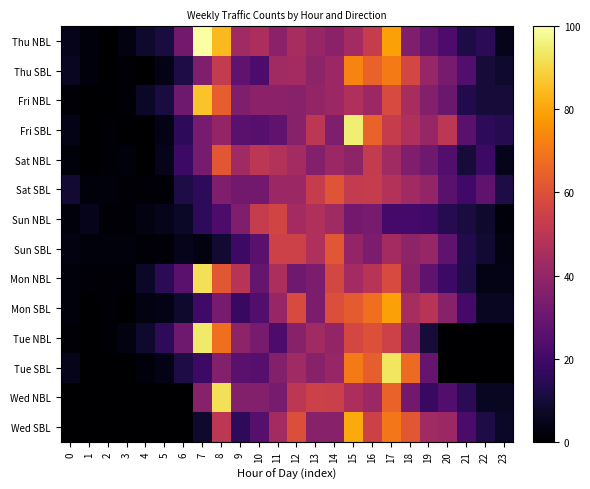

Reading left to right, transcribe all the data shown in this chart.

Thu NBL: 0=5	1=2	2=0	3=3	4=8	5=11	6=32	7=100	8=84	9=43	10=46	11=38	12=45	13=41	14=38	15=44	16=53	17=79	18=35	19=28	20=23	21=12	22=15	23=5
Thu SBL: 0=6	1=2	2=0	3=1	4=0	5=4	6=12	7=35	8=52	9=27	10=23	11=43	12=44	13=39	14=42	15=73	16=65	17=71	18=57	19=41	20=33	21=24	22=10	23=8
Fri NBL: 0=1	1=0	2=0	3=1	4=7	5=11	6=31	7=86	8=64	9=35	10=38	11=38	12=37	13=40	14=42	15=47	16=42	17=58	18=45	19=36	20=30	21=13	22=10	23=10
Fri SBL: 0=4	1=0	2=1	3=0	4=0	5=4	6=16	7=33	8=40	9=26	10=25	11=27	12=37	13=50	14=35	15=95	16=65	17=53	18=47	19=41	20=50	21=26	22=16	23=14
Sat NBL: 0=2	1=0	2=1	3=2	4=0	5=5	6=19	7=33	8=62	9=43	10=50	11=48	12=44	13=36	14=42	15=39	16=52	17=43	18=35	19=31	20=24	21=10	22=19	23=5
Sat SBL: 0=9	1=2	2=2	3=1	4=1	5=1	6=12	7=16	8=35	9=32	10=32	11=42	12=42	13=53	14=61	15=52	16=53	17=48	18=43	19=40	20=26	21=20	22=27	23=12
Sun NBL: 0=2	1=5	2=1	3=1	4=3	5=5	6=7	7=16	8=23	9=35	10=53	11=56	12=44	13=47	14=43	15=32	16=33	17=21	18=21	19=20	20=14	21=11	22=8	23=2
Sun SBL: 0=3	1=2	2=2	3=2	4=1	5=1	6=5	7=3	8=9	9=19	10=26	11=55	12=55	13=47	14=62	15=40	16=34	17=44	18=39	19=41	20=27	21=13	22=9	23=3
Mon NBL: 0=2	1=1	2=1	3=1	4=7	5=15	6=26	7=92	8=62	9=49	10=29	11=46	12=31	13=34	14=57	15=44	16=49	17=58	18=38	19=27	20=19	21=12	22=4	23=4
Mon SBL: 0=2	1=0	2=1	3=0	4=3	5=4	6=8	7=20	8=33	9=18	10=24	11=41	12=58	13=34	14=59	15=63	16=68	17=79	18=45	19=49	20=37	21=21	22=6	23=6
Tue NBL: 0=1	1=0	2=1	3=3	4=8	5=16	6=31	7=94	8=68	9=39	10=33	11=23	12=37	13=43	14=40	15=57	16=60	17=55	18=36	19=10	20=0	21=0	22=0	23=0
Tue SBL: 0=5	1=0	2=0	3=0	4=2	5=4	6=12	7=19	8=36	9=26	10=25	11=36	12=43	13=37	14=41	15=71	16=64	17=93	18=67	19=29	20=0	21=0	22=0	23=0
Wed NBL: 0=0	1=0	2=0	3=0	4=0	5=0	6=0	7=37	8=92	9=36	10=36	11=33	12=50	13=55	14=54	15=46	16=42	17=65	18=32	19=18	20=24	21=15	22=6	23=6
Wed SBL: 0=0	1=0	2=0	3=0	4=0	5=0	6=0	7=8	8=50	9=16	10=25	11=44	12=59	13=37	14=37	15=81	16=55	17=70	18=62	19=43	20=42	21=22	22=12	23=7